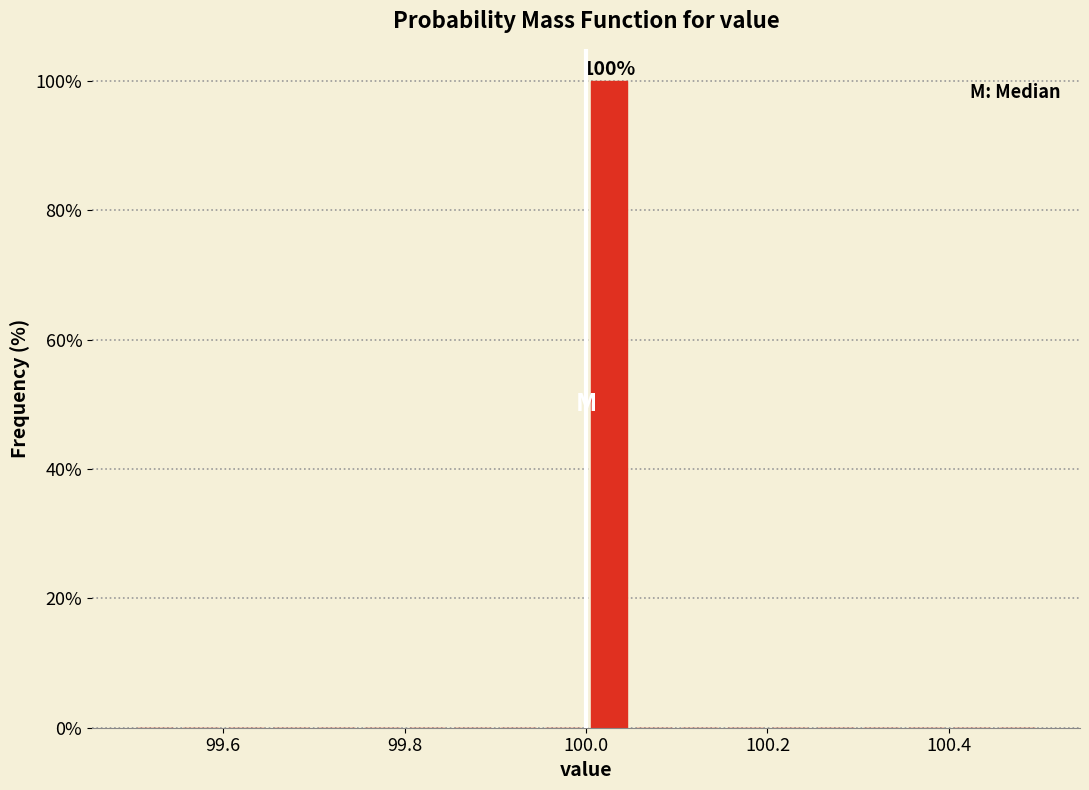

Around what value on the x-axis is the tallest bar? Give the approximate position of its centre, as read against the axis.

100.02